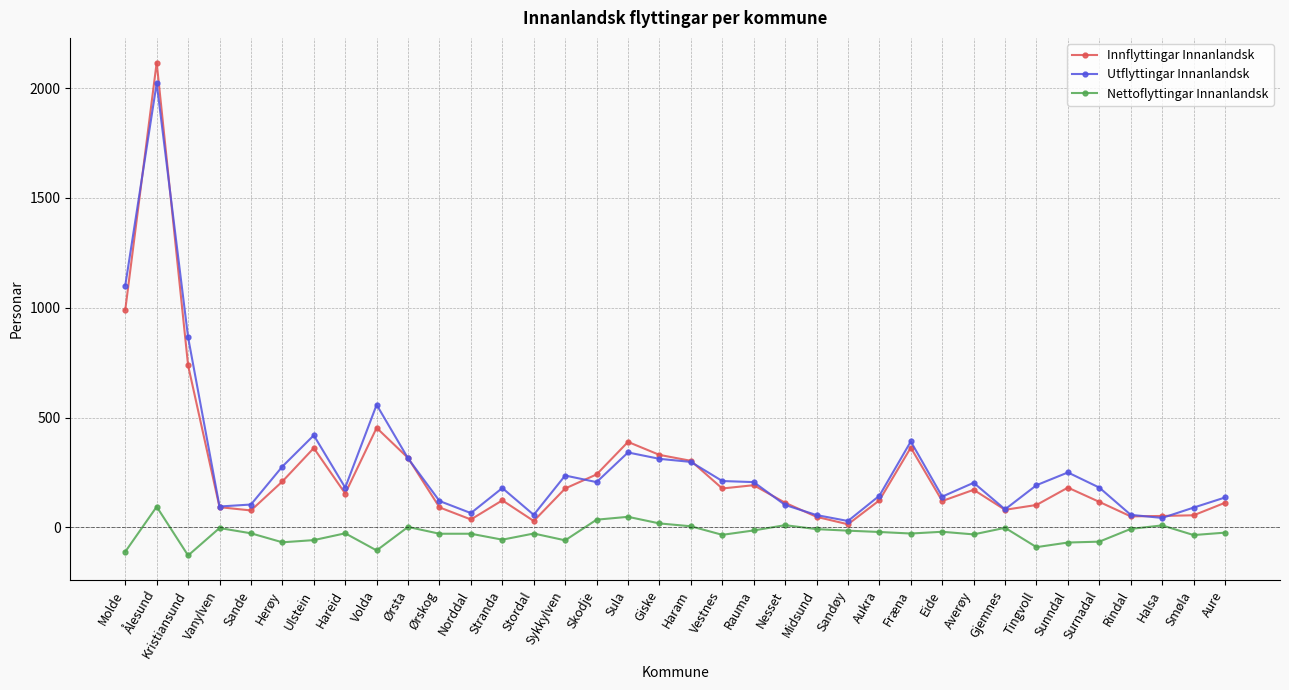

Rank the series by their maximum value, from highest to lowest.

Innflyttingar Innanlandsk, Utflyttingar Innanlandsk, Nettoflyttingar Innanlandsk